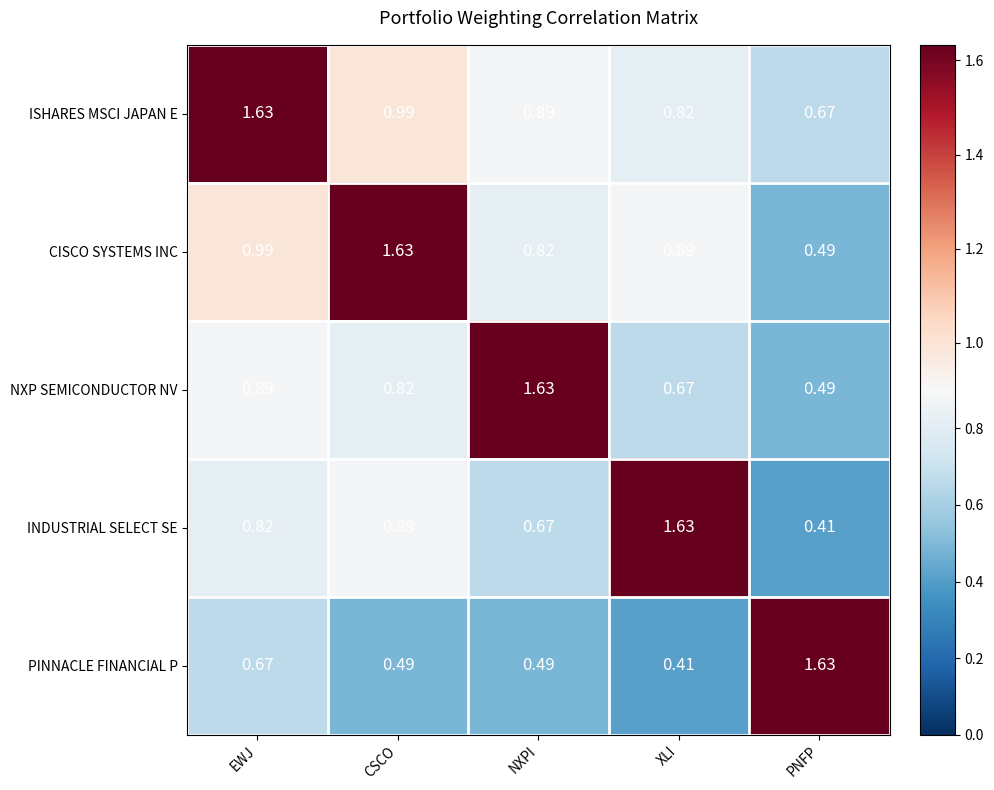

Which series has the largest total across all categories?

ISHARES MSCI JAPAN E